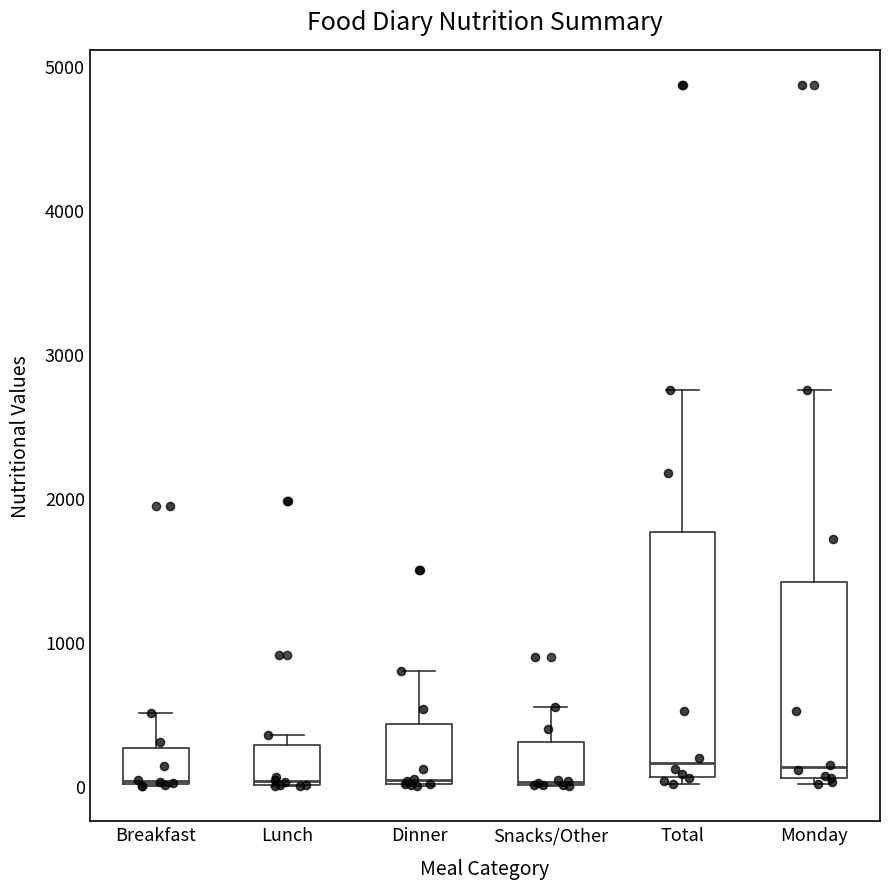

Which box is the tallest, from its lower edge to its upper edge?

Total